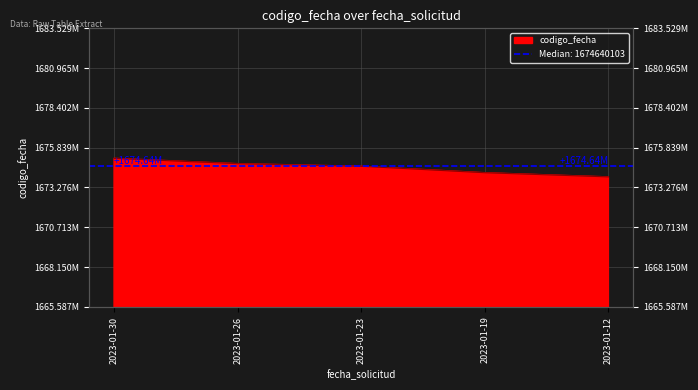

Which category has the lowest value across all series?

2023-01-12